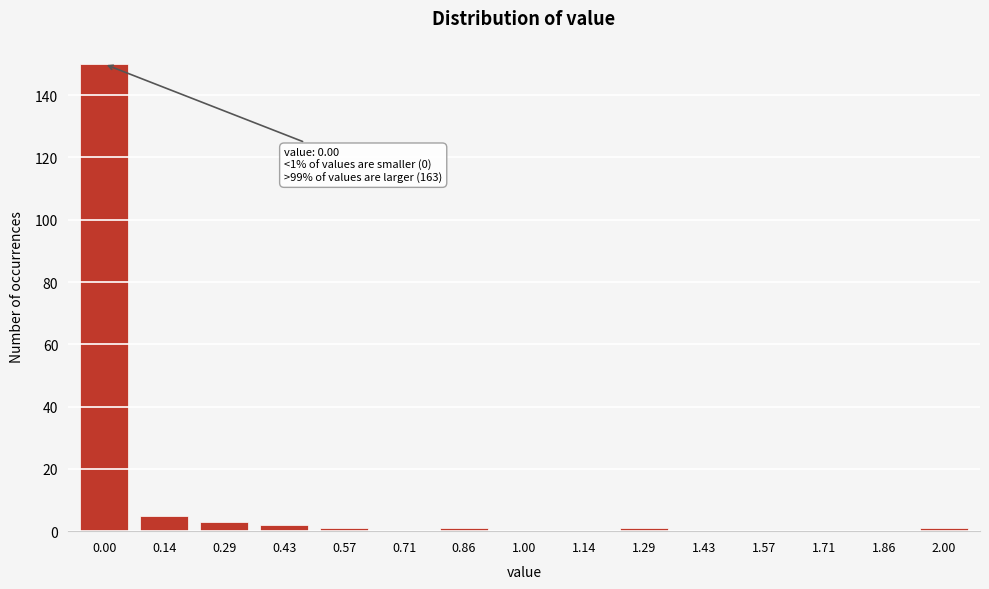

Reading left to right, list all the values displayed in this chart.

0.00=150	0.14=5	0.29=3	0.43=2	0.57=1	0.71=0	0.86=1	1.00=0	1.14=0	1.29=1	1.43=0	1.57=0	1.71=0	1.86=0	2.00=1